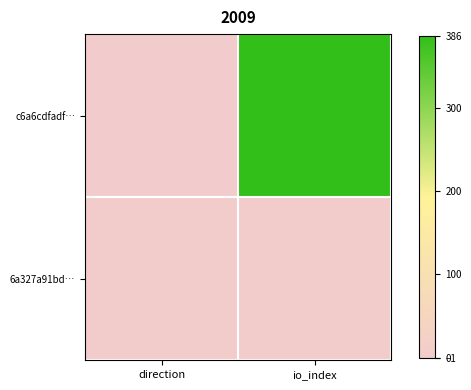

Which series changed the most between direction and io_index?

c6a6cdfadf…